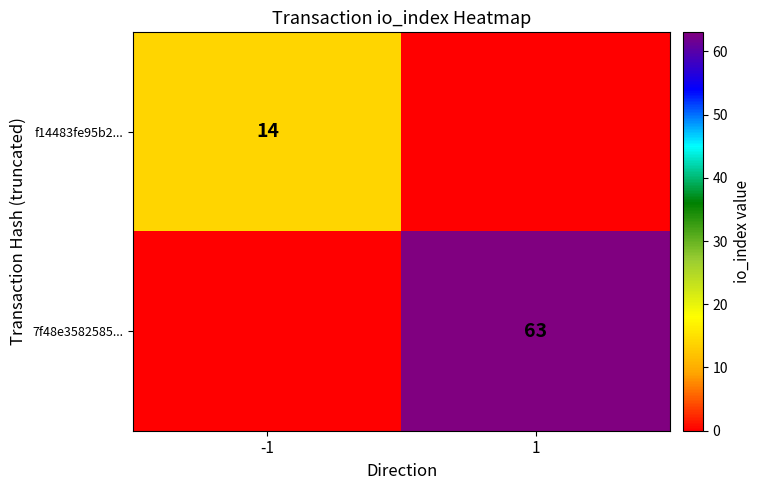

The value of 7f48e3582585... at 1 is 26. True or false?

False